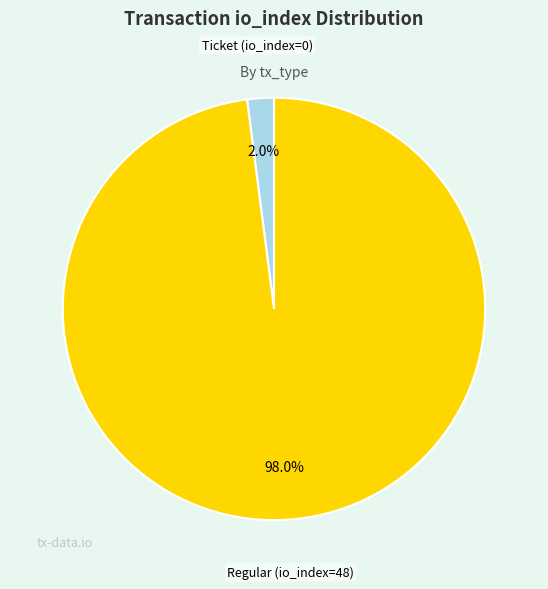

To the nearest percent, what percentage of the pie is Regular (io_index=48)?

98%